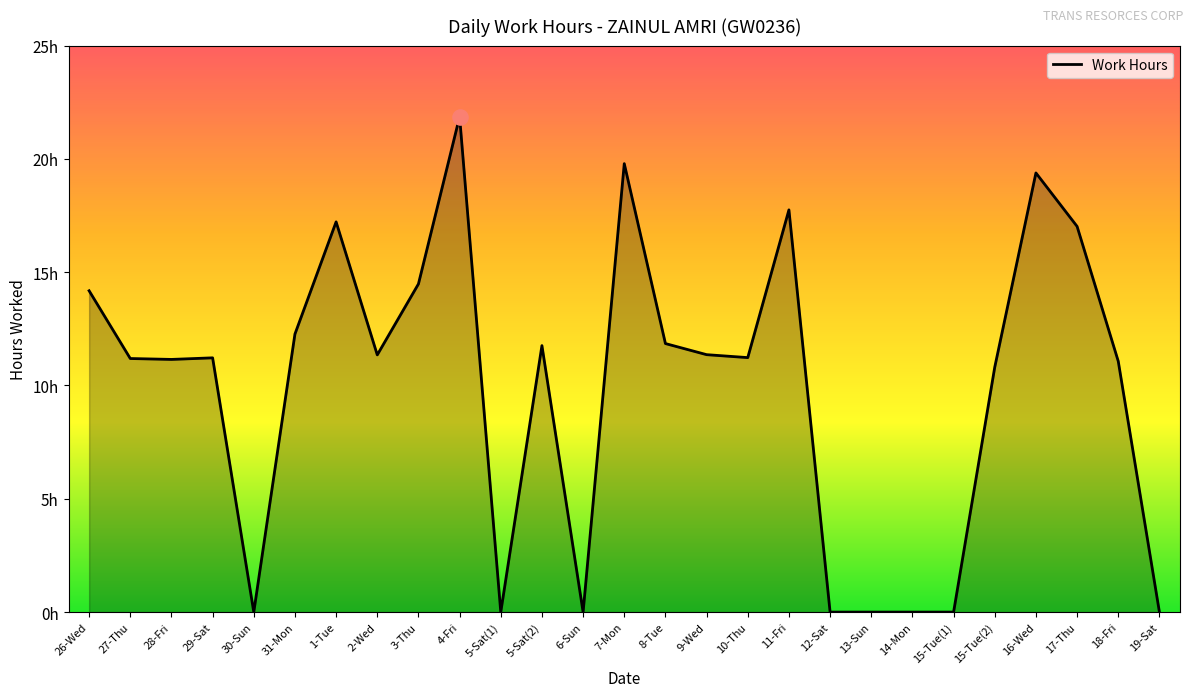

What is the change in value from 15-Tue(2) to 16-Wed?

+8.6